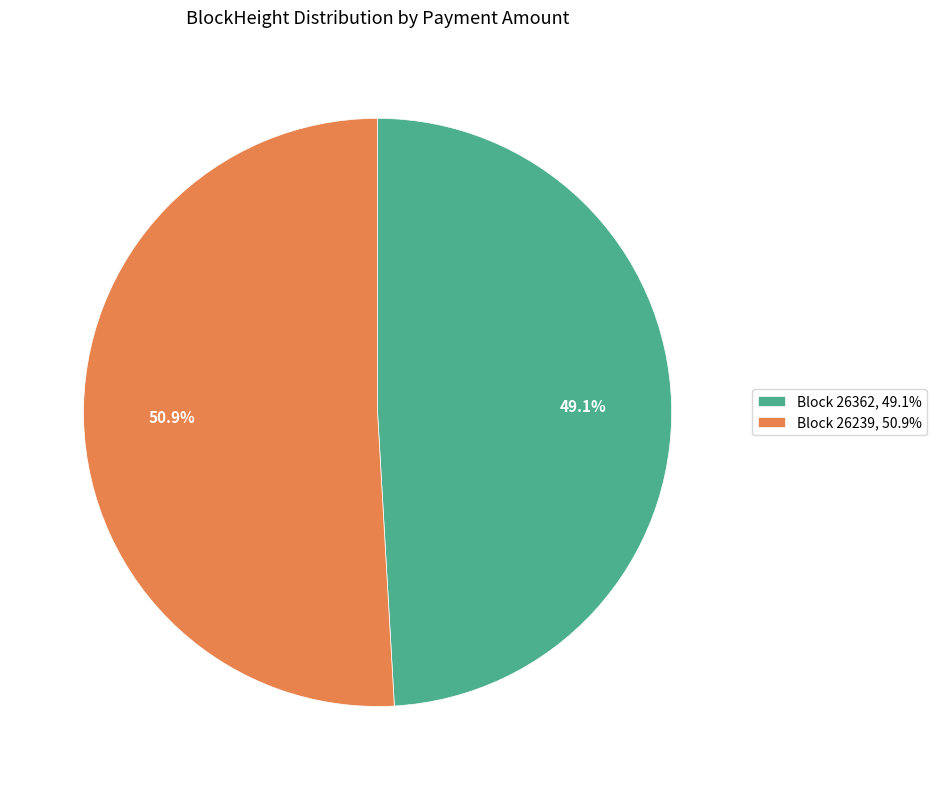

What is the smallest slice in the pie chart?

Block 26362, 49.1%